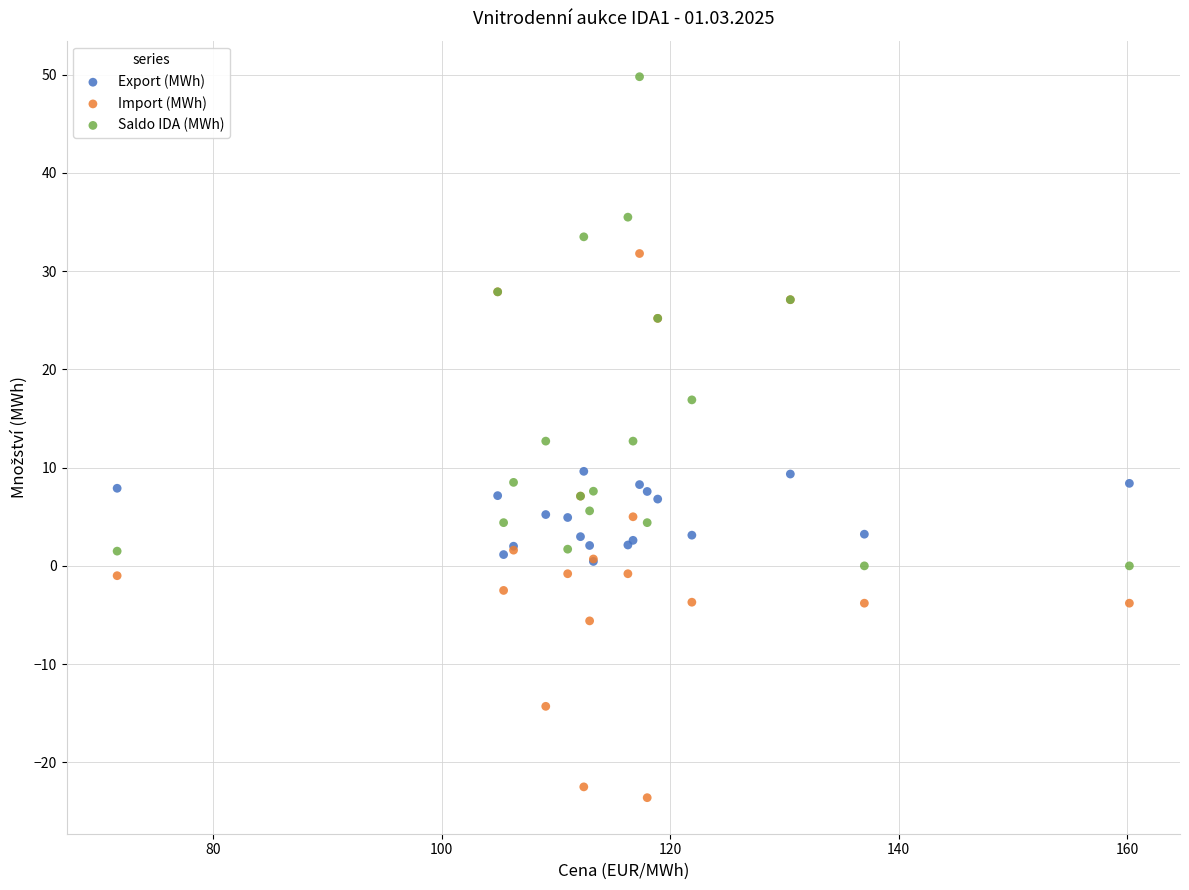

What are all the series names shown in the legend?

Export (MWh), Import (MWh), Saldo IDA (MWh)